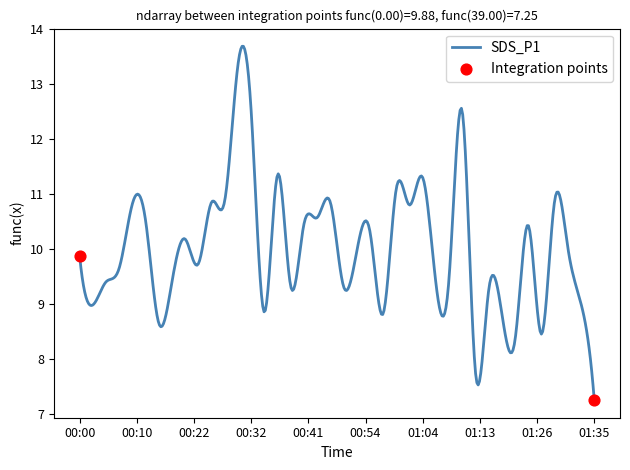

What is the greatest value displayed?

13.7